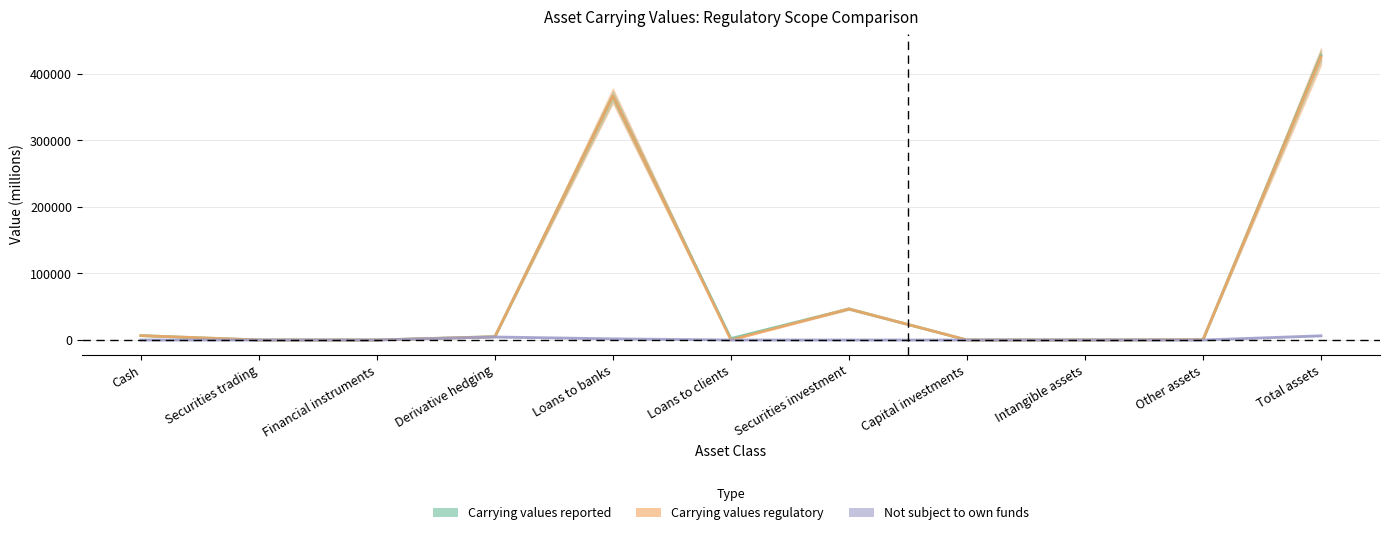

True or false: Not subject to own funds has a value of 4526.3 at Derivative hedging.

True